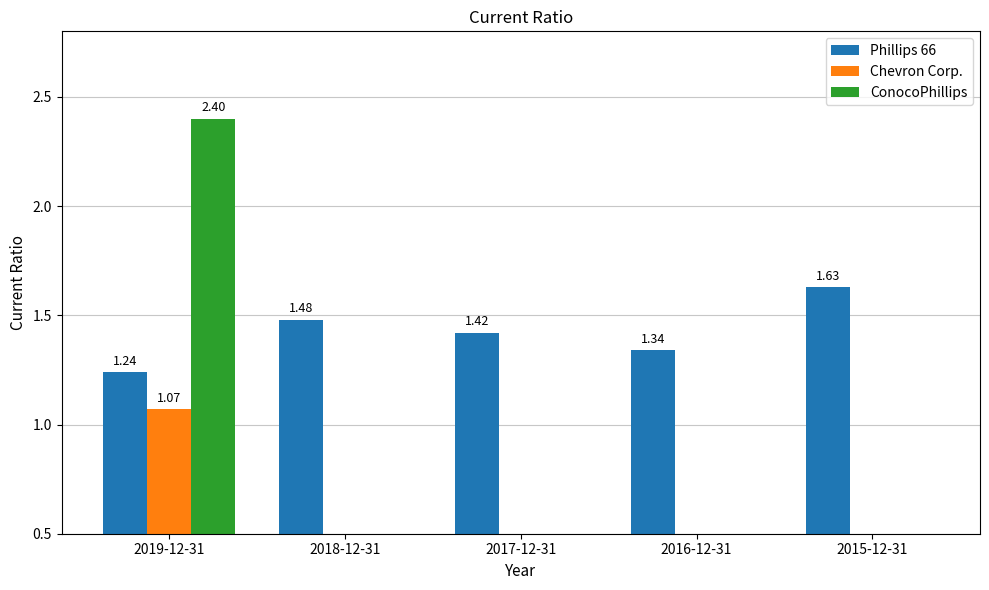

Which series has the largest range (max minus min)?

ConocoPhillips